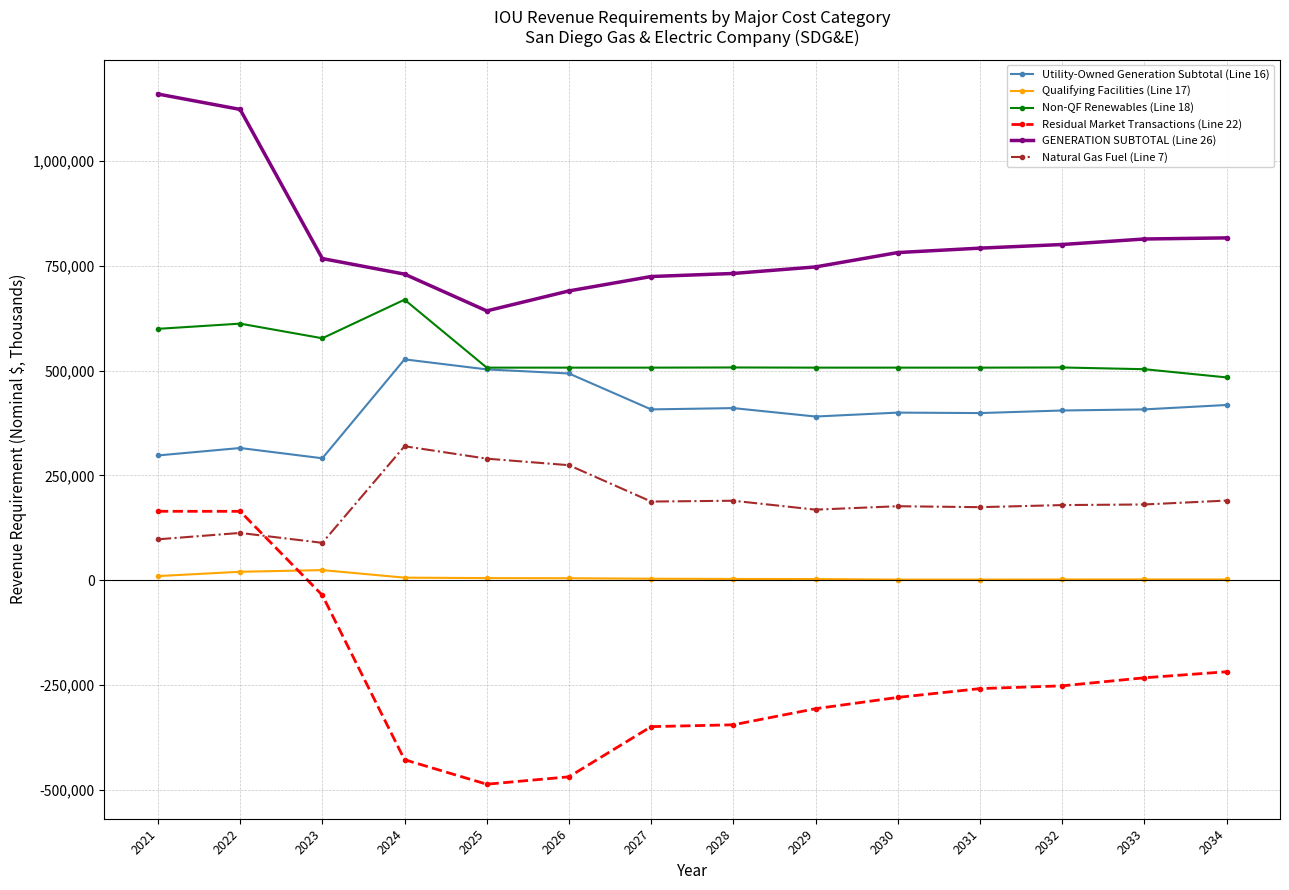

Is the value of Qualifying Facilities (Line 17) at 2027 greater than the value of Residual Market Transactions (Line 22) at 2027?

Yes